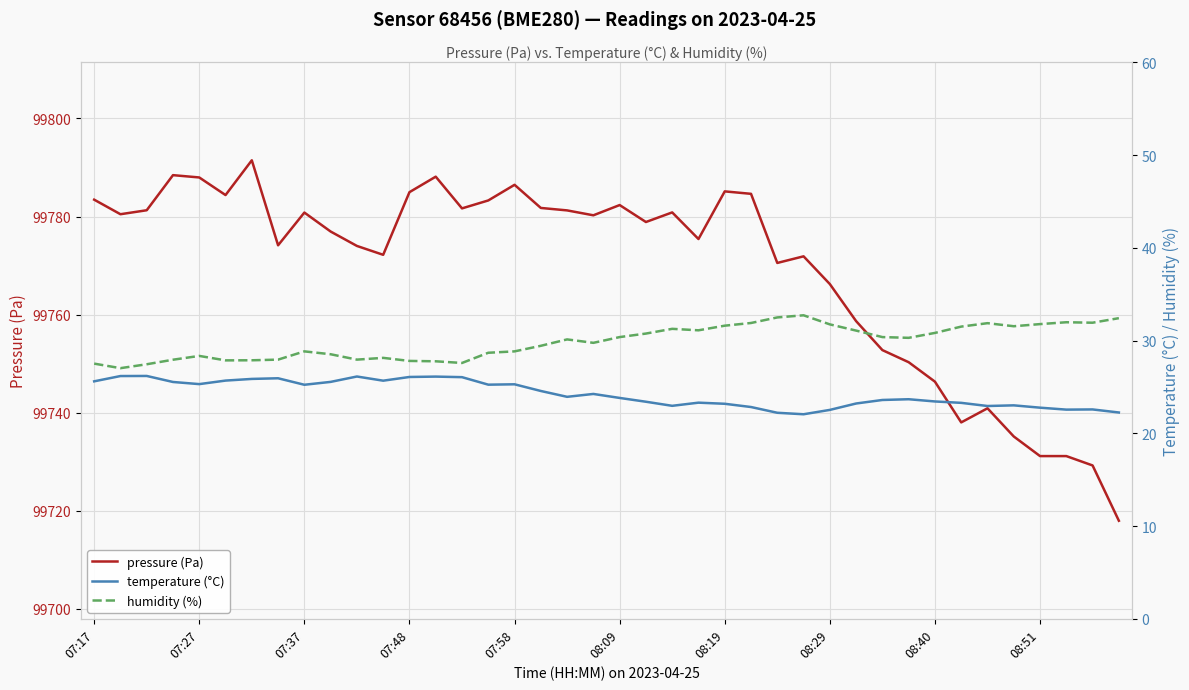

What is the smallest value displayed?

22.1